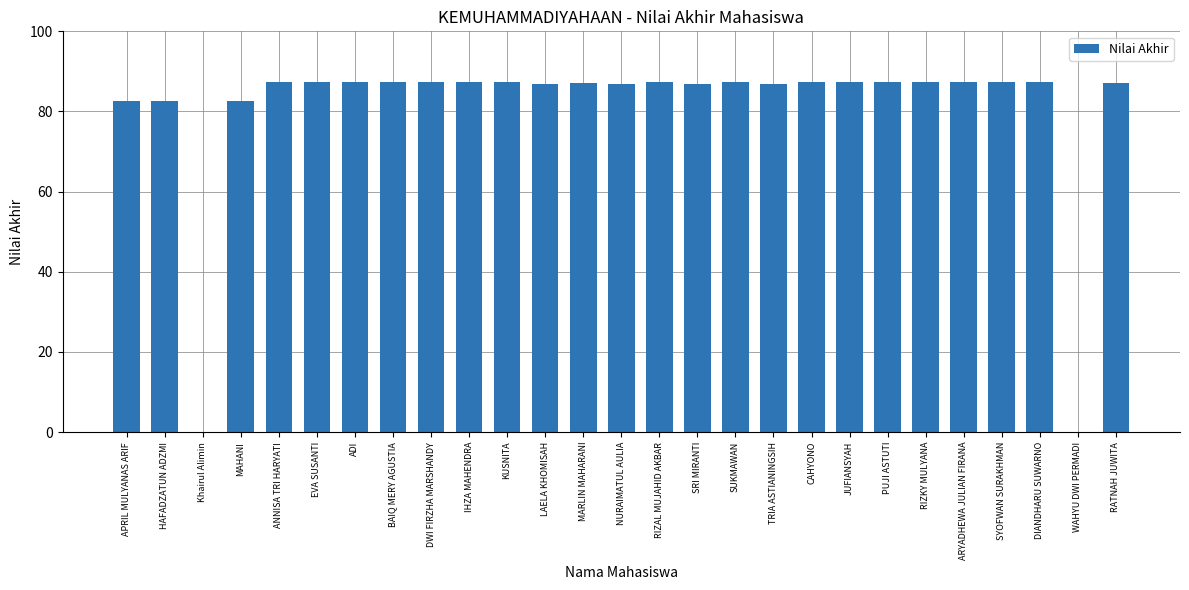

Which has a higher value, MAHANI or RIZKY MULYANA?

RIZKY MULYANA